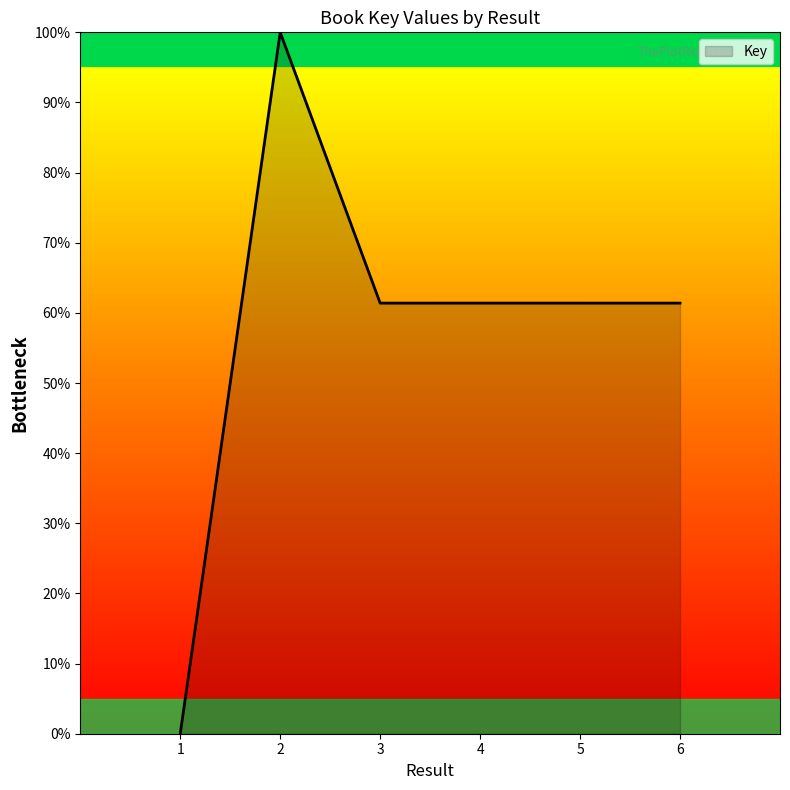

How many positive values are there?

5